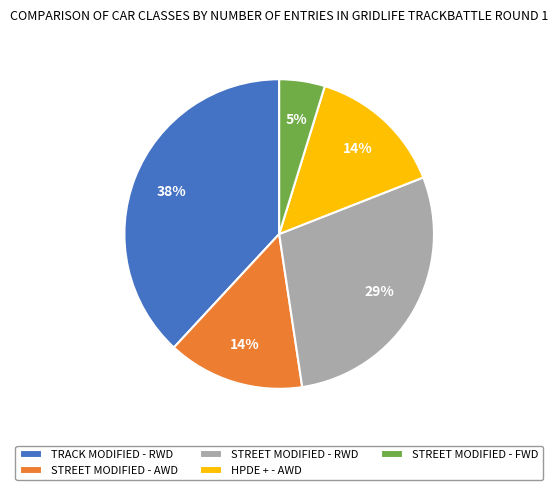

What percentage is the STREET MODIFIED - AWD slice, to the nearest percent?

14%